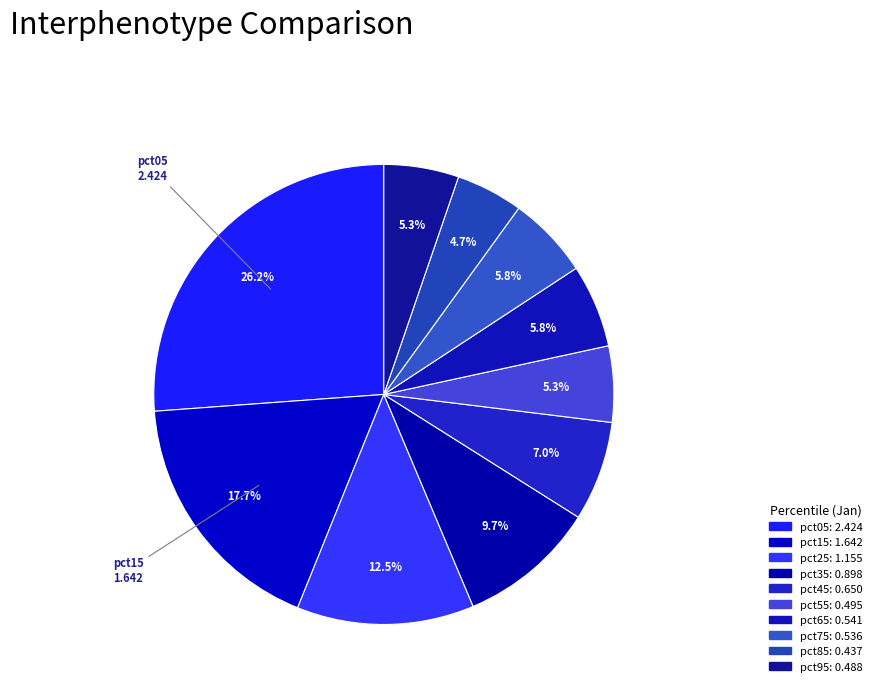

To the nearest percent, what is the average slice percentage?

10%